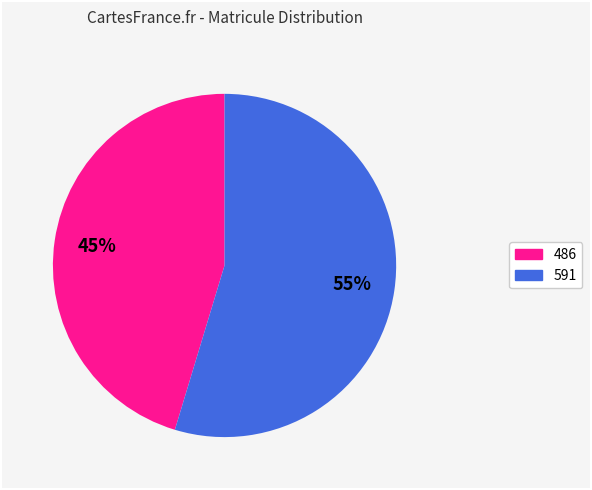

Combined, do 591 and 486 account for over 50%?

Yes